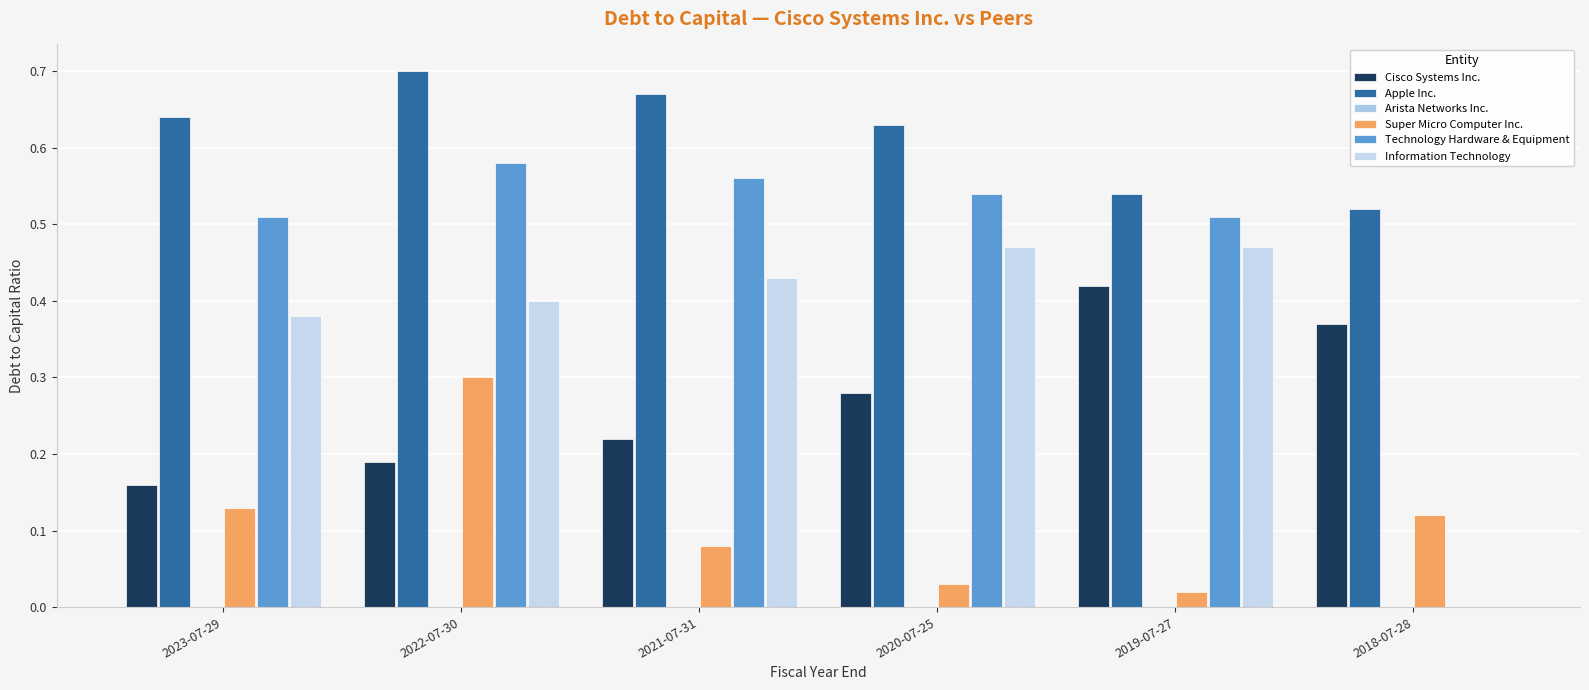

Does the chart contain stacked bars?

No